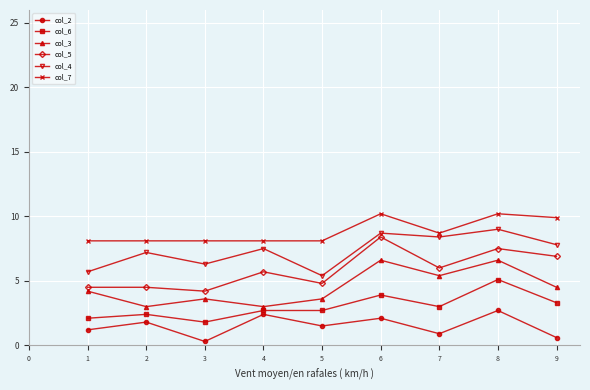

Does the chart display data point markers on the line(s)?

Yes